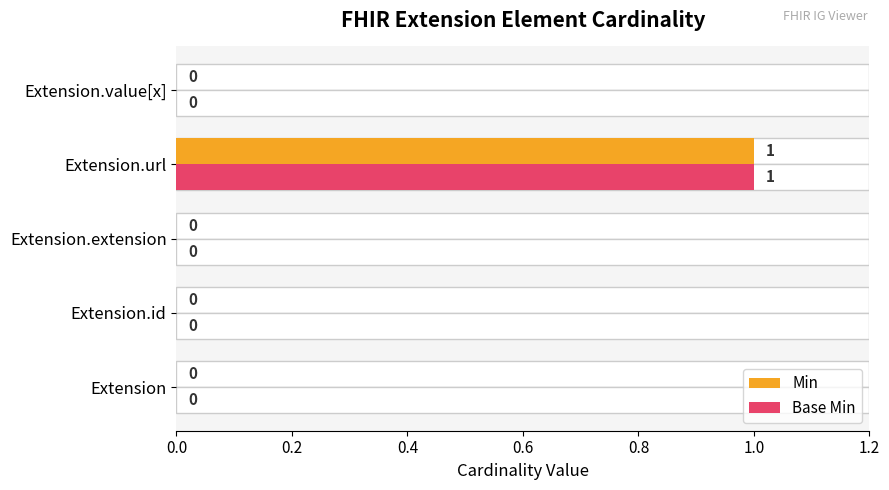

How many bars are there in total?

10